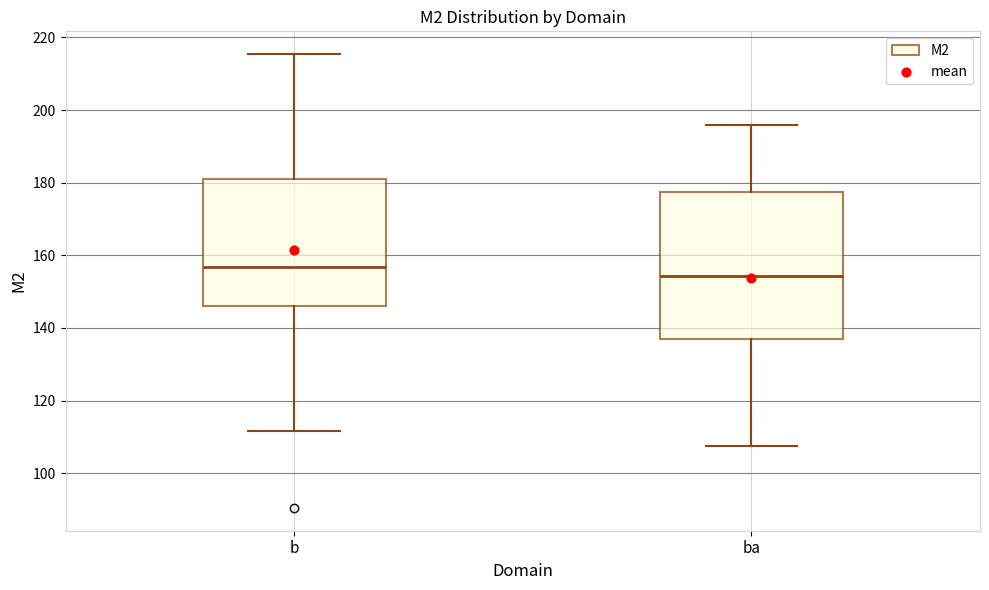

Reading left to right, read every box against the y-axis: the position of its median line, the range the box covers, and the ends of its whiskers. The values are not printed on the chart, so give them approximately, as read against the axis.

b: median 156, box 146 to 180, whiskers 112 to 216
ba: median 154, box 138 to 178, whiskers 108 to 196